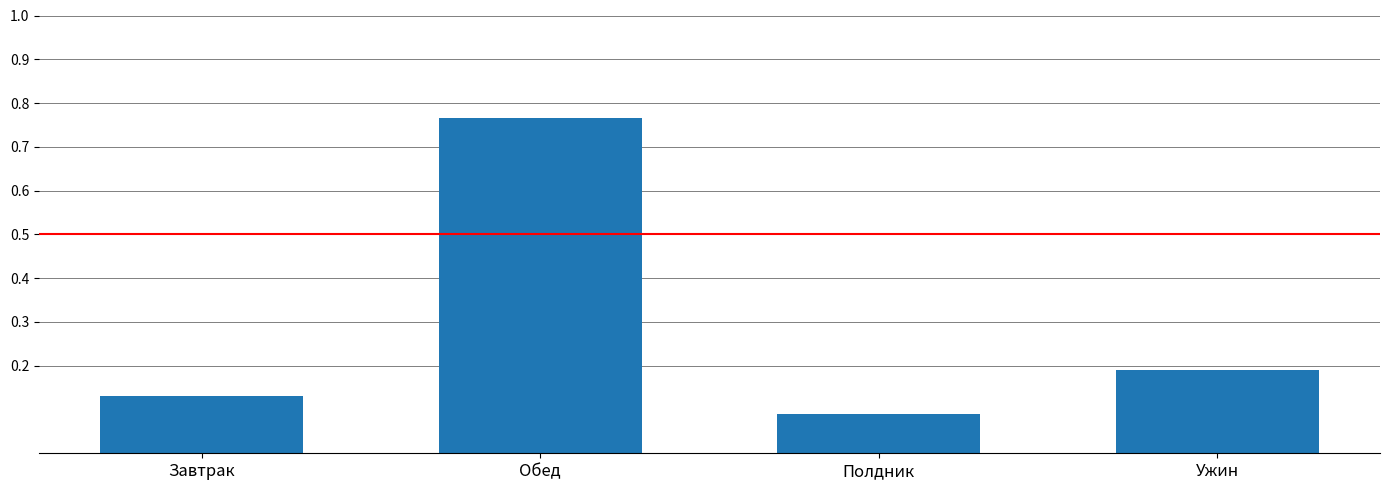

List the labels in order of value, largest first.

Обед, Ужин, Завтрак, Полдник